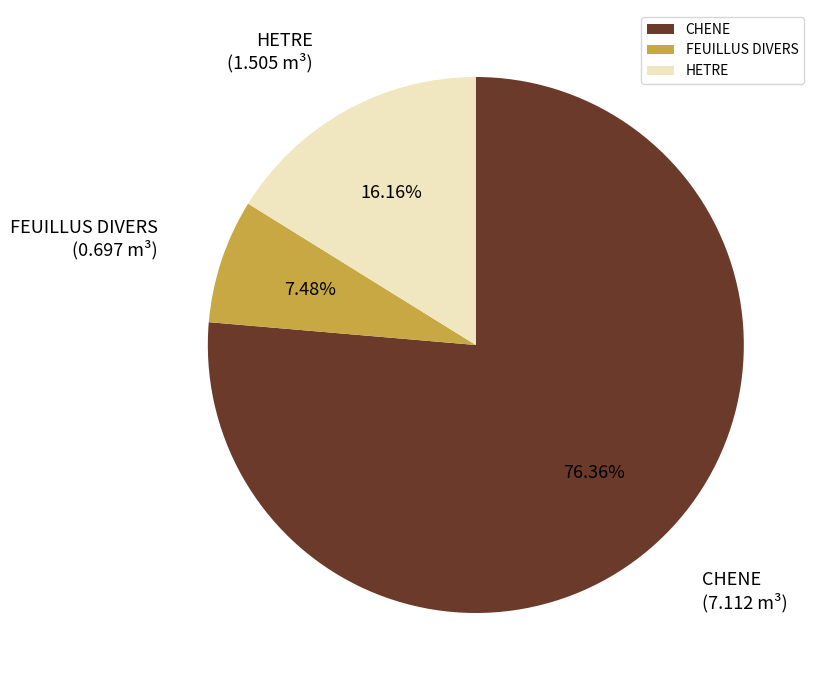

Rank the categories by value from lowest to highest.

FEUILLUS DIVERS, HETRE, CHENE